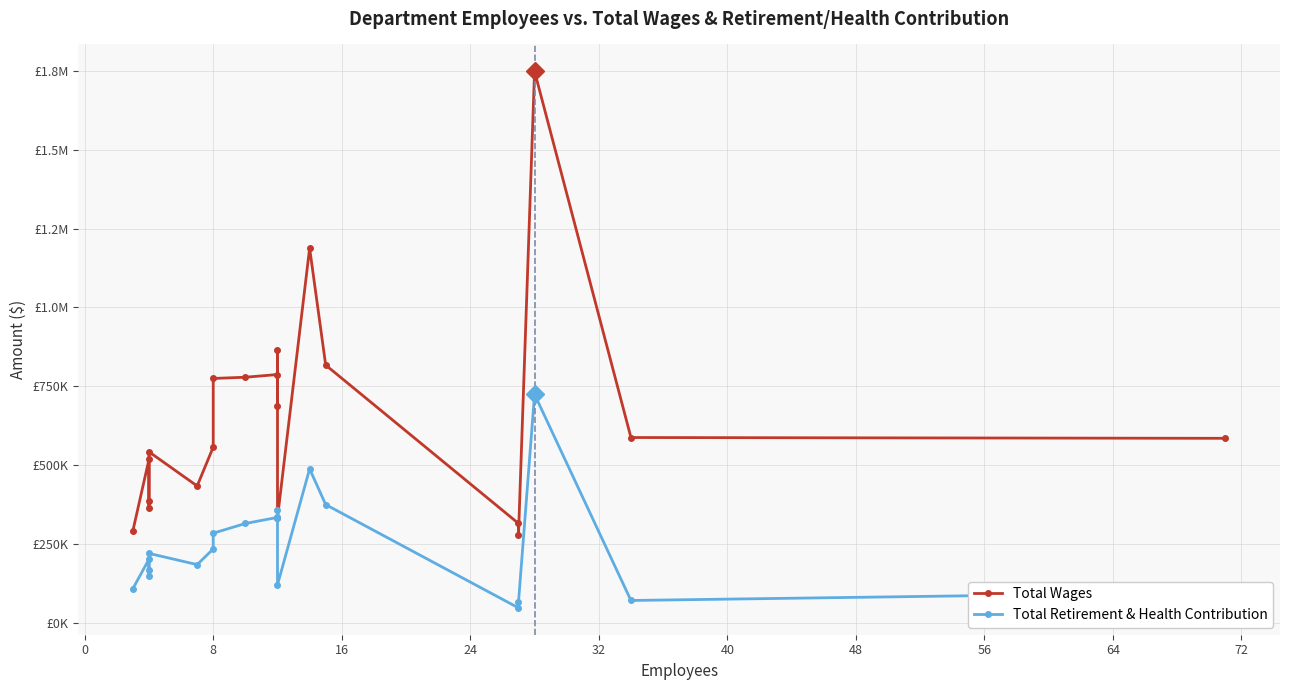

Count the number of data series in this chart.

2